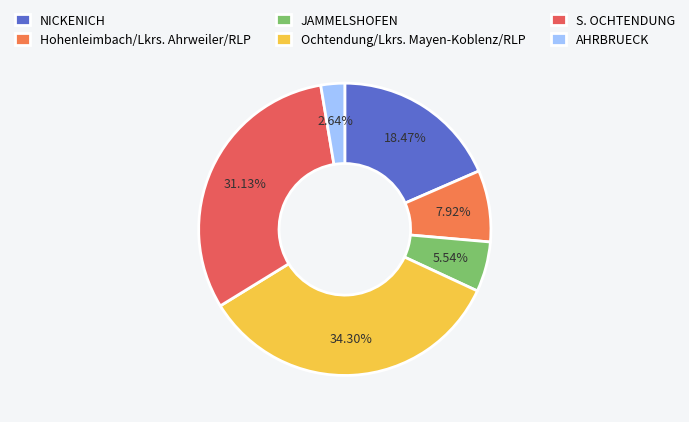

The Hohenleimbach/Lkrs. Ahrweiler/RLP slice represents 1% of the pie. True or false?

False